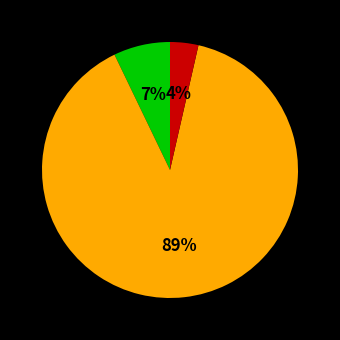

Is there any slice that represents more than half of the pie?

Yes